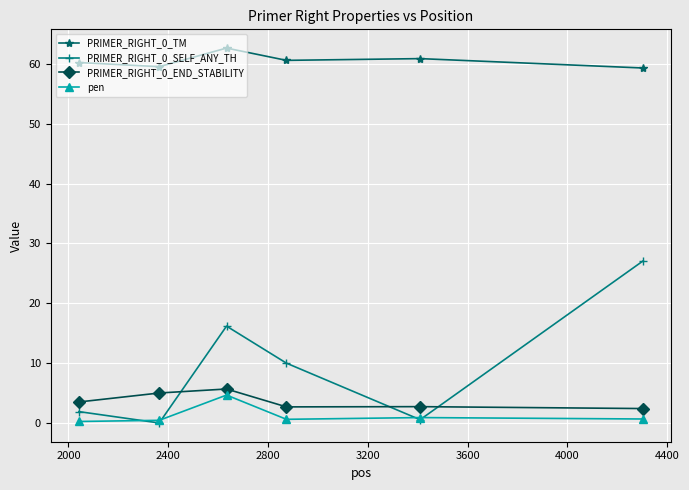

Which series has the largest total across all categories?

PRIMER_RIGHT_0_TM